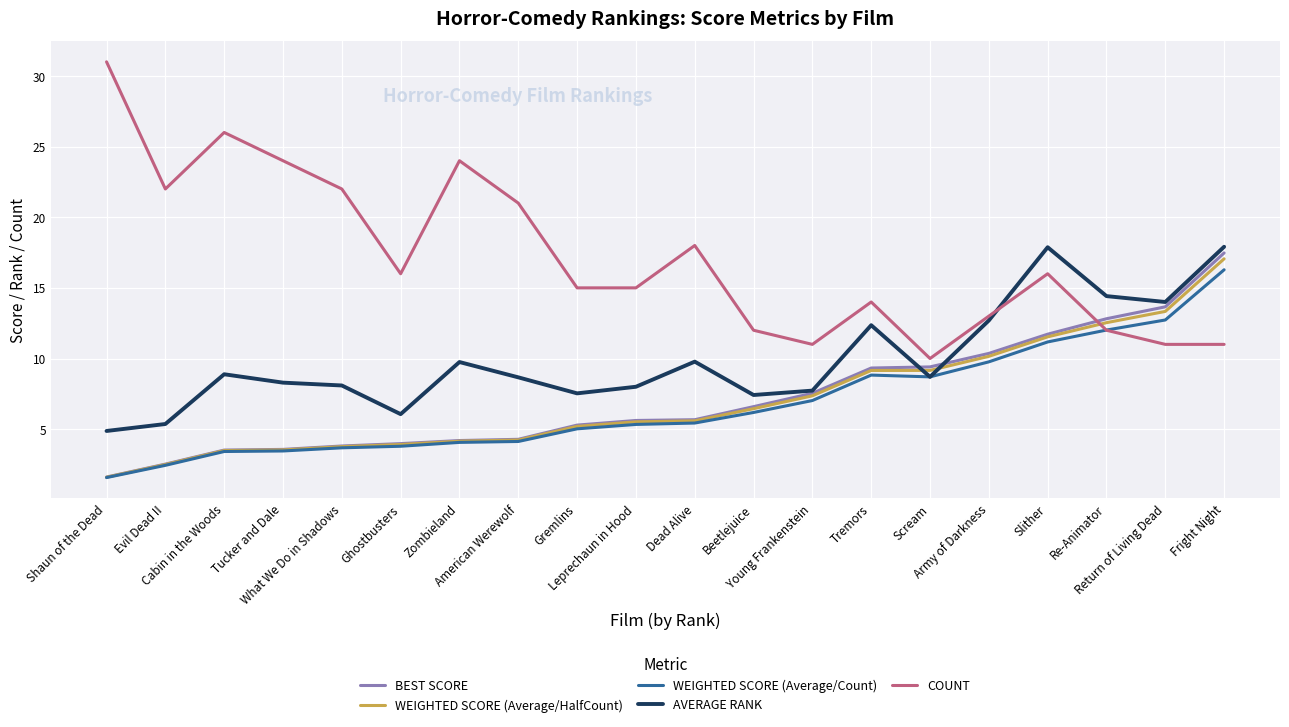

What is the difference between the BEST SCORE values at Return of Living Dead and Shaun of the Dead?

12.0